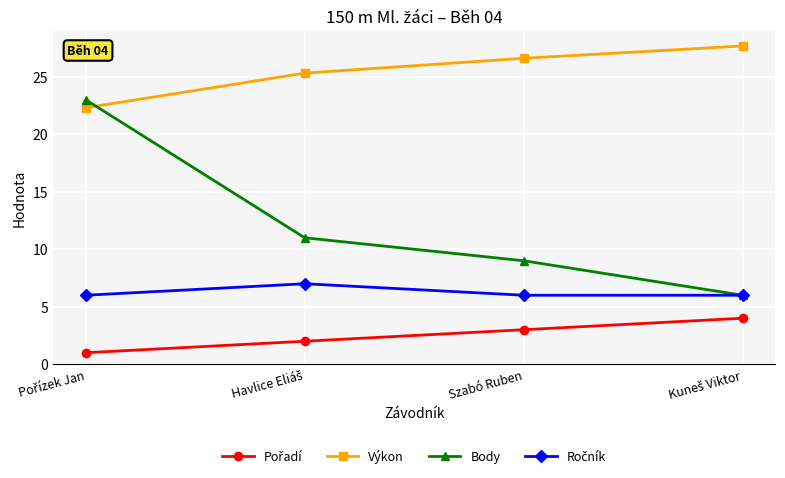

At how many categories does at least one series exceed 15?

4